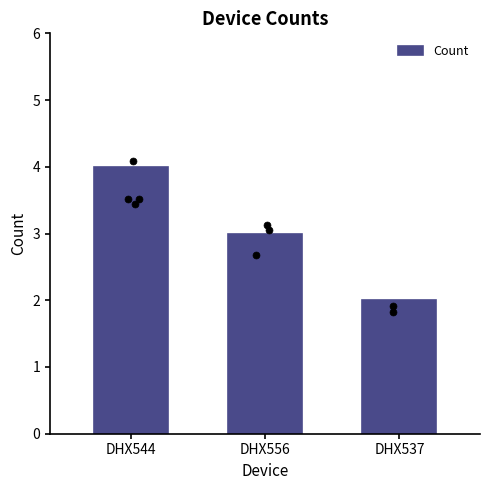

What is the change in value from DHX544 to DHX537?

-2